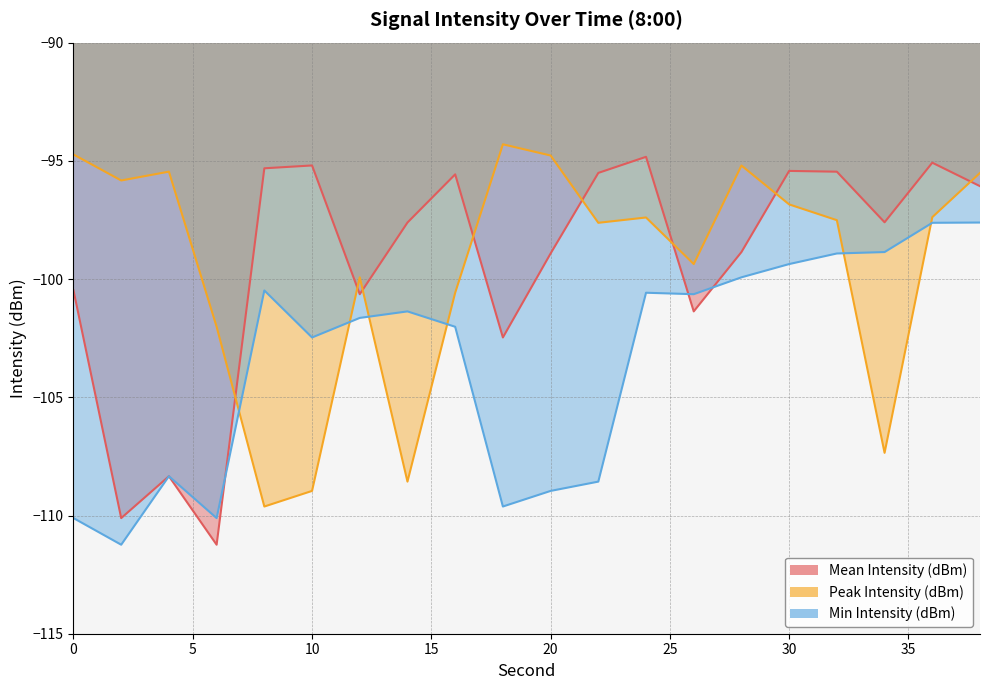

Reading left to right, transcribe all the data shown in this chart.

Mean Intensity (dBm): -100.5	-110.1	-108.3	-111.2	-95.3	-95.2	-100.6	-97.6	-95.6	-102.5	-98.9	-95.5	-94.8	-101.4	-98.9	-95.4	-95.5	-97.6	-95.1	-96.1
Peak Intensity (dBm): -94.7	-95.8	-95.5	-102.0	-109.6	-109.0	-99.9	-108.6	-100.6	-94.3	-94.8	-97.6	-97.4	-99.4	-95.2	-96.8	-97.5	-107.4	-97.4	-95.5
Min Intensity (dBm): -110.1	-111.2	-108.3	-110.1	-100.5	-102.5	-101.6	-101.4	-102.0	-109.6	-109.0	-108.6	-100.6	-100.6	-99.9	-99.4	-98.9	-98.9	-97.6	-97.6